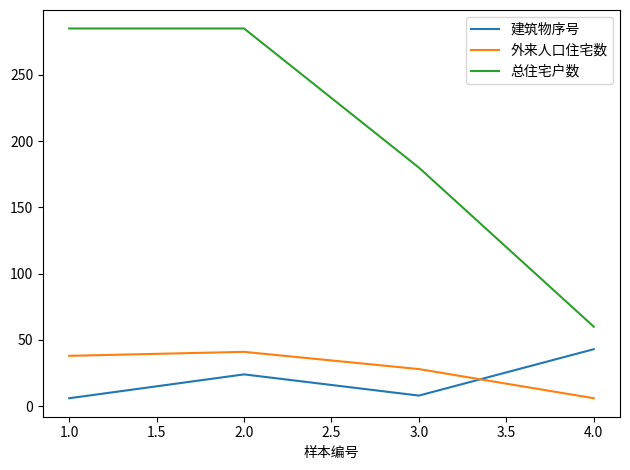

Count the number of data series in this chart.

3